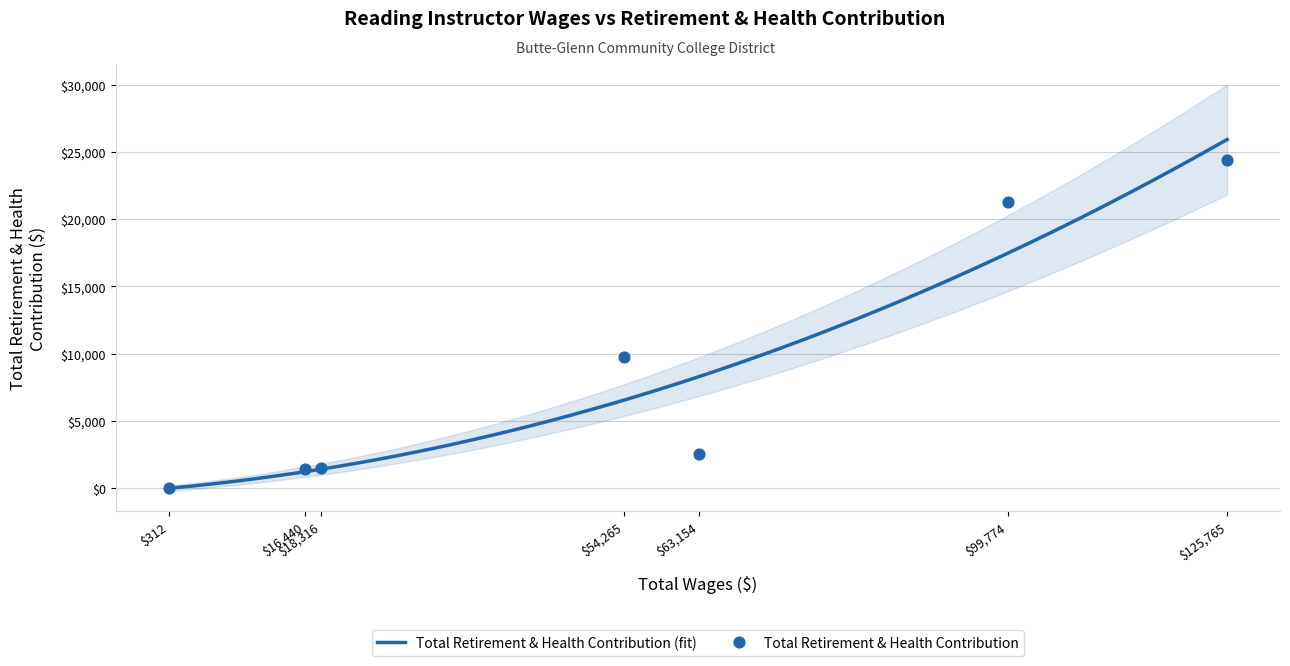

Approximately how many times larger is the value at 54265 compared to 16440?

6.9